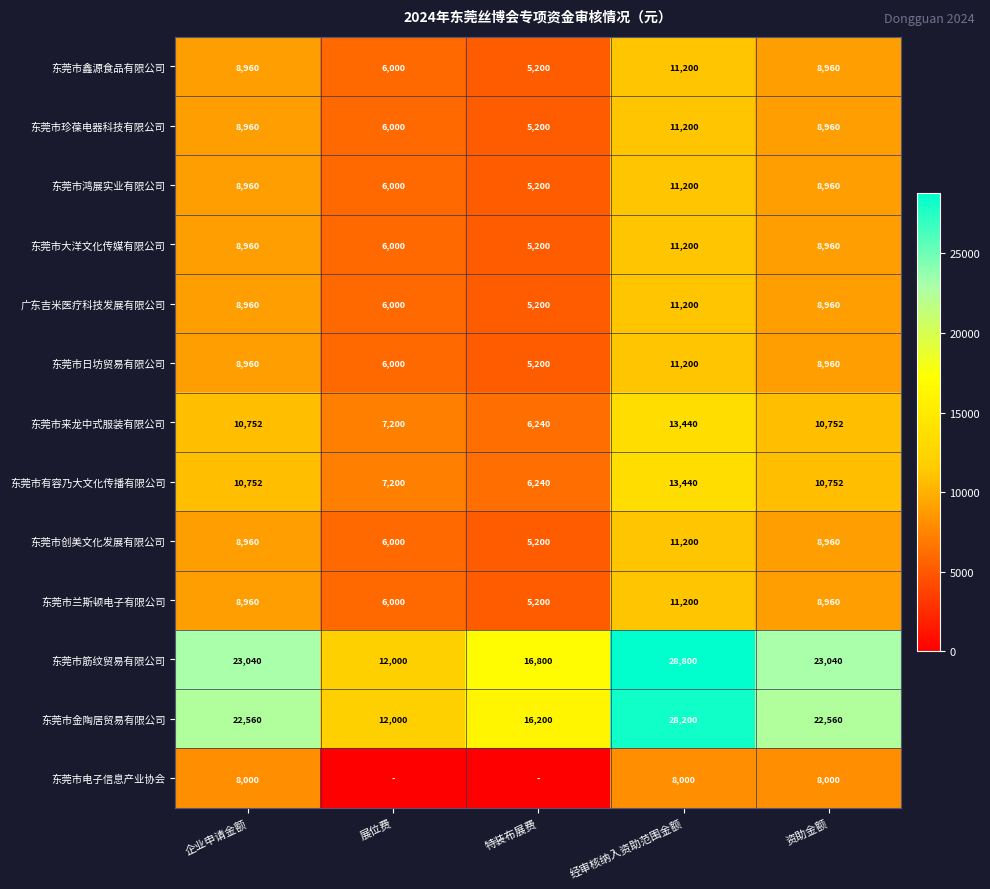

At which label does 东莞市鑫源食品有限公司 reach its minimum?

特装布展费